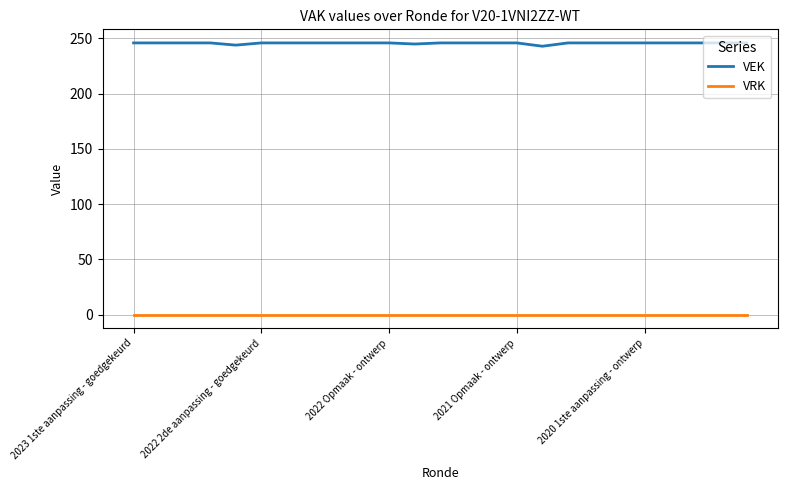

True or false: VEK and VRK cross at least once.

False